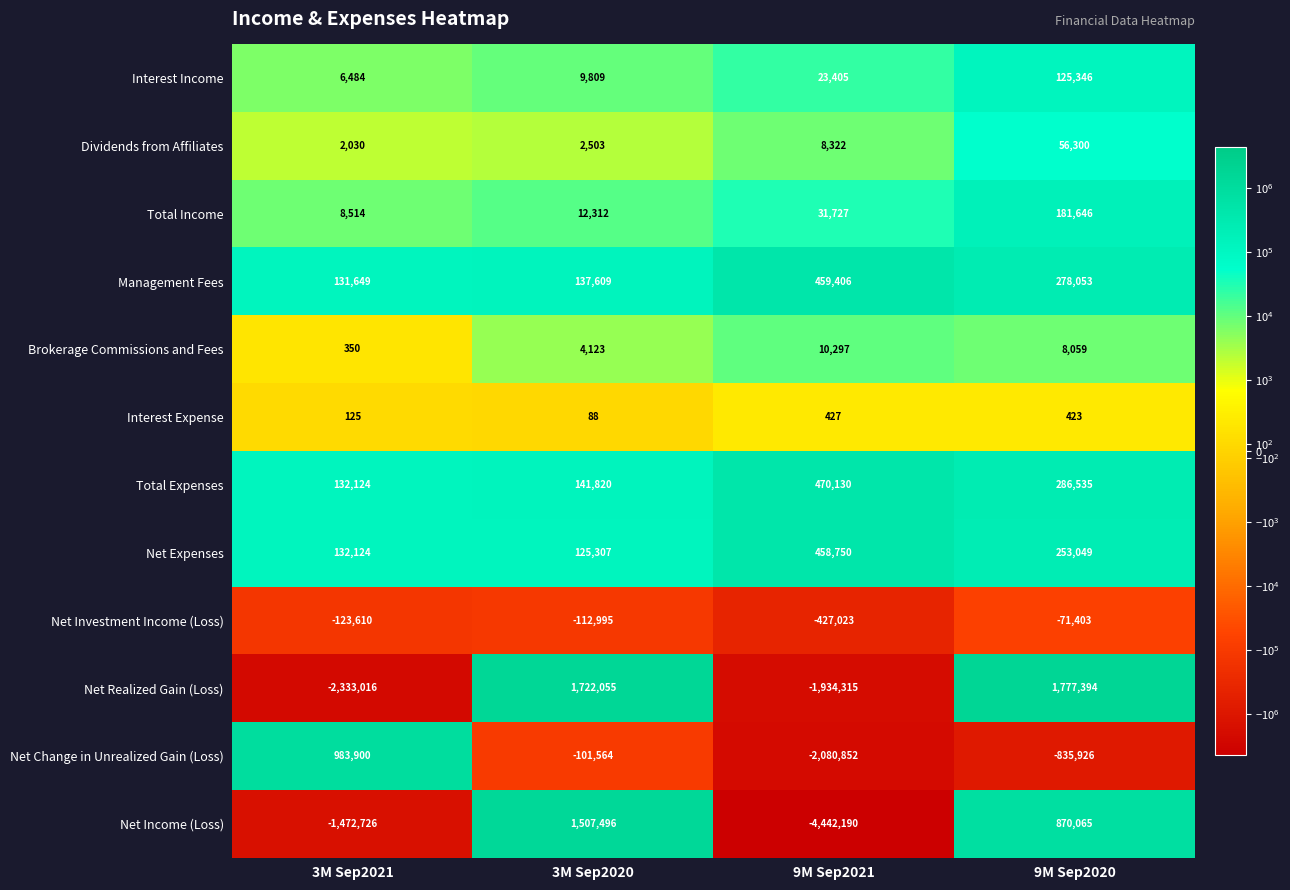

How many distinct data groups are displayed?

12